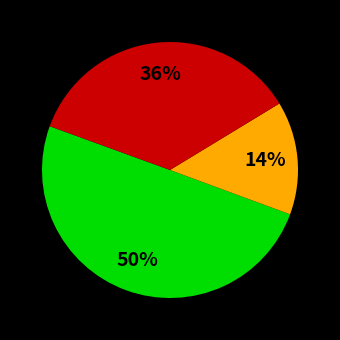

How many slices are in this pie chart?

3